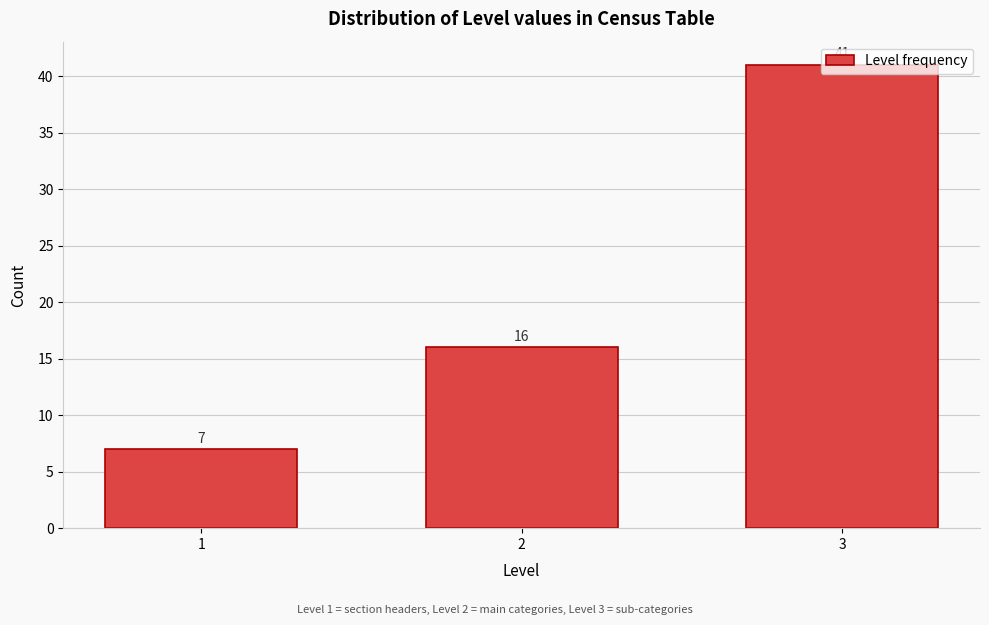

List the labels in order of value, smallest first.

1, 2, 3